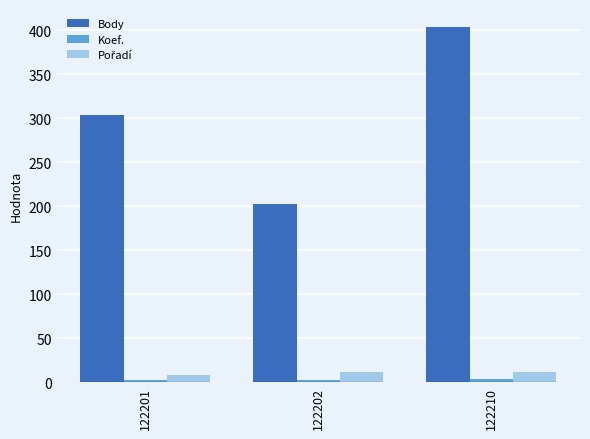

At which category does the chart reach its peak across all series?

122210